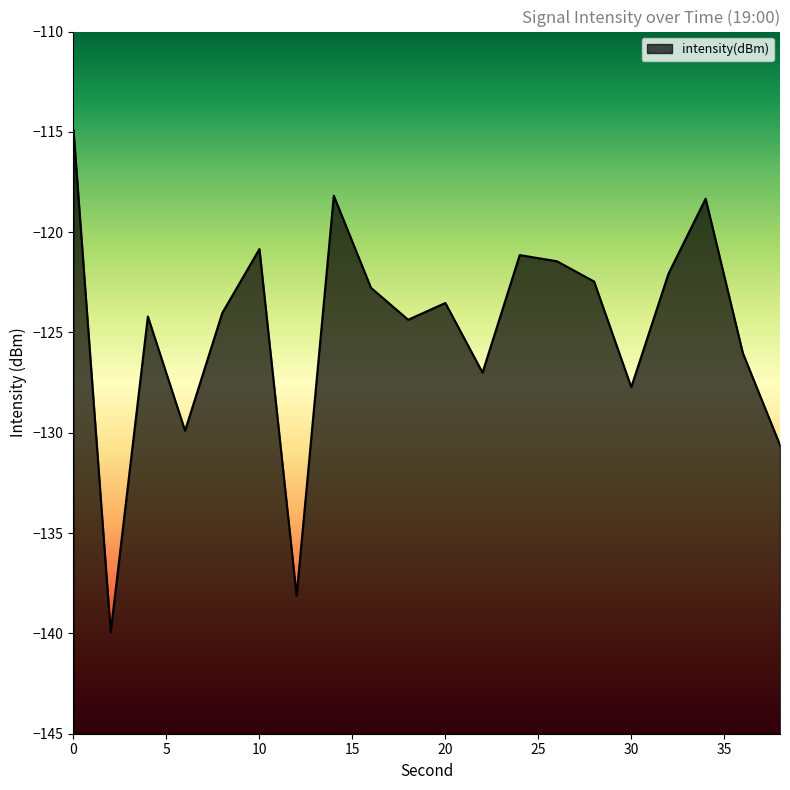

List the labels in order of value, largest first.

0, 14, 34, 10, 24, 26, 32, 28, 16, 20, 8, 4, 18, 36, 22, 30, 6, 38, 12, 2